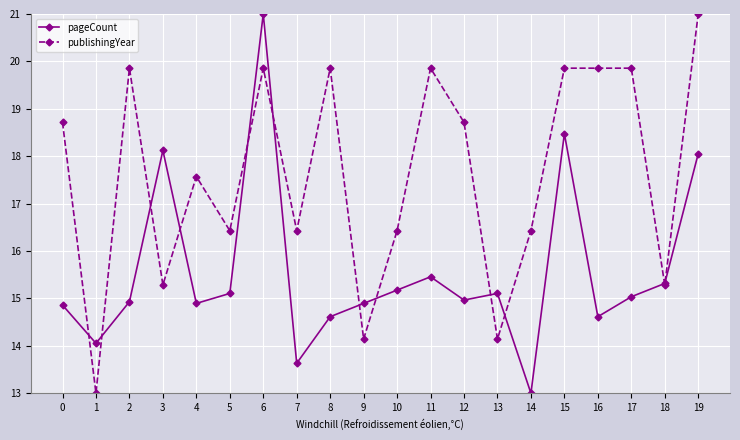

What is the sum of the publishingYear values at 1 and 15?

32.9